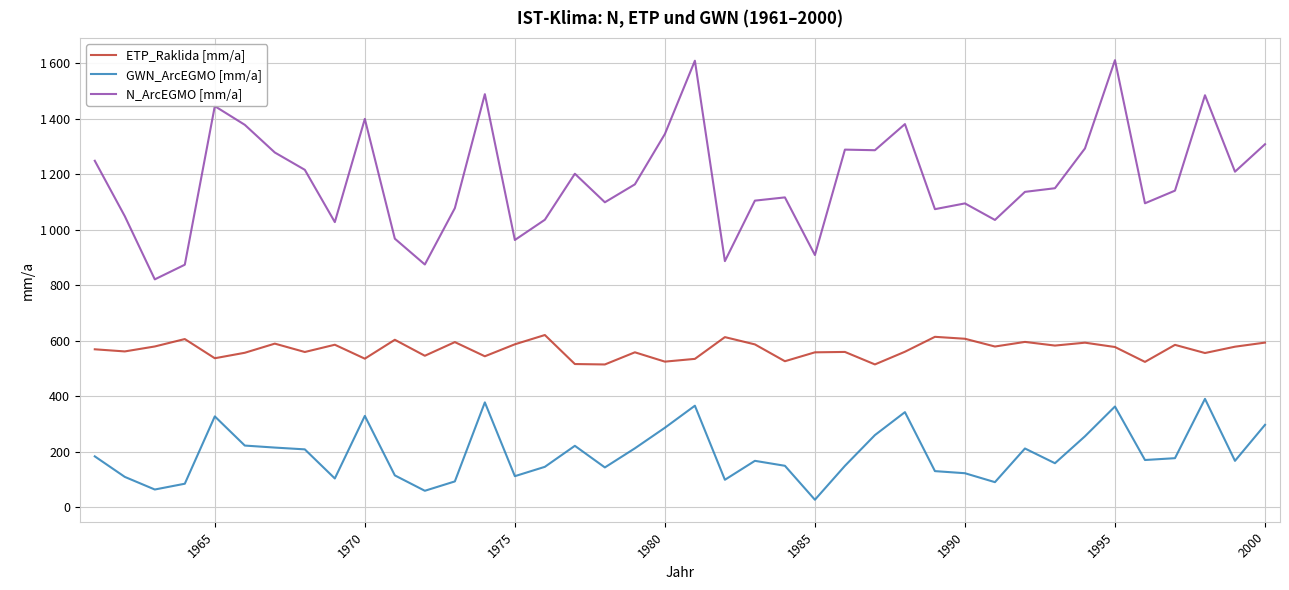

True or false: GWN_ArcEGMO [mm/a] and ETP_Raklida [mm/a] intersect in this chart.

False